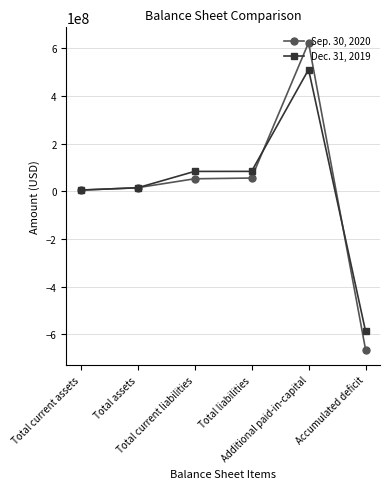

Which series has the largest range (max minus min)?

Sep. 30, 2020